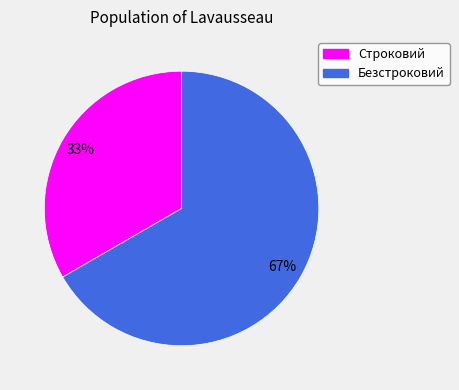

Does Безстроковий represent more than half of the total?

Yes